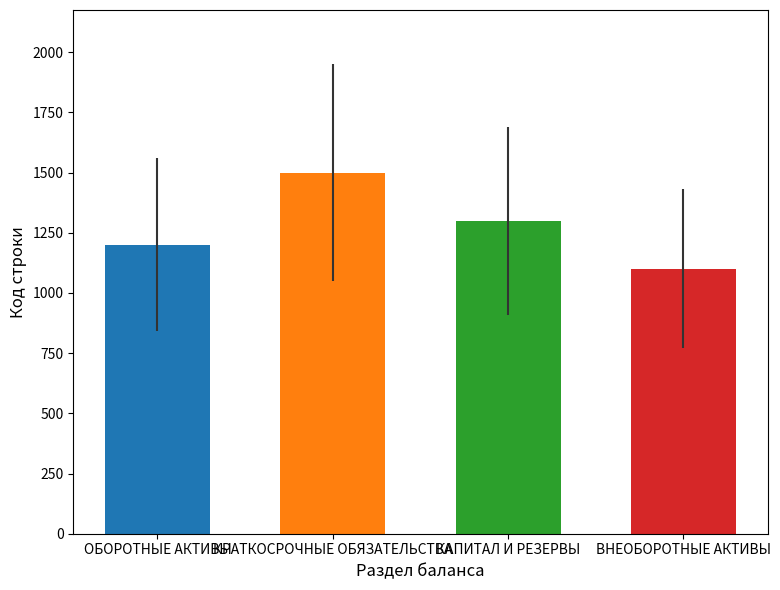

What is the greatest value displayed?

1500